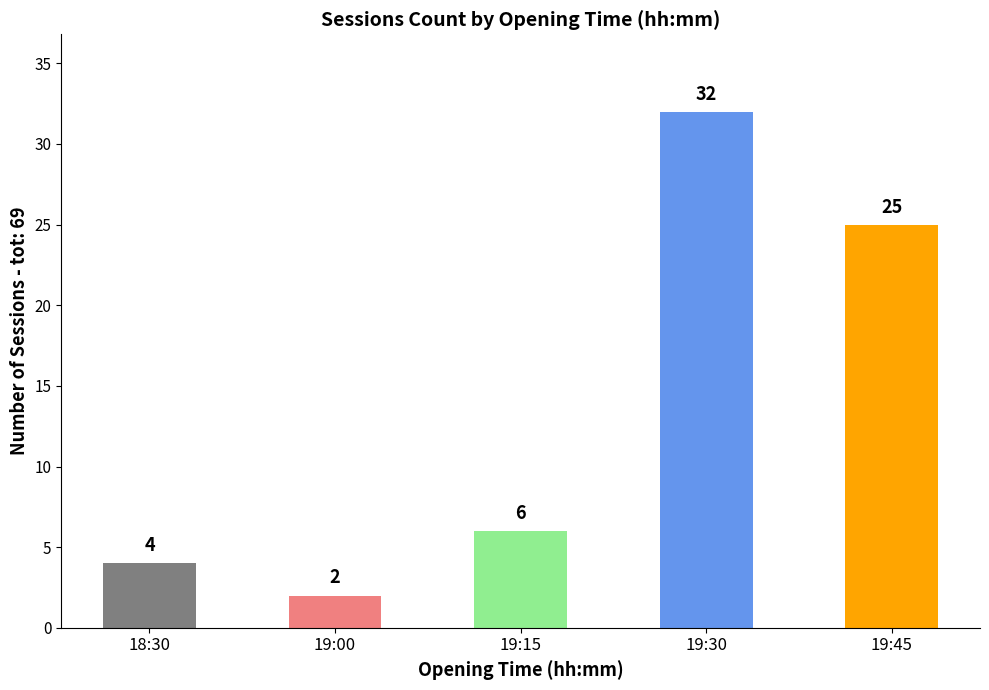

What is the label of the 1st bar from the left?

18:30